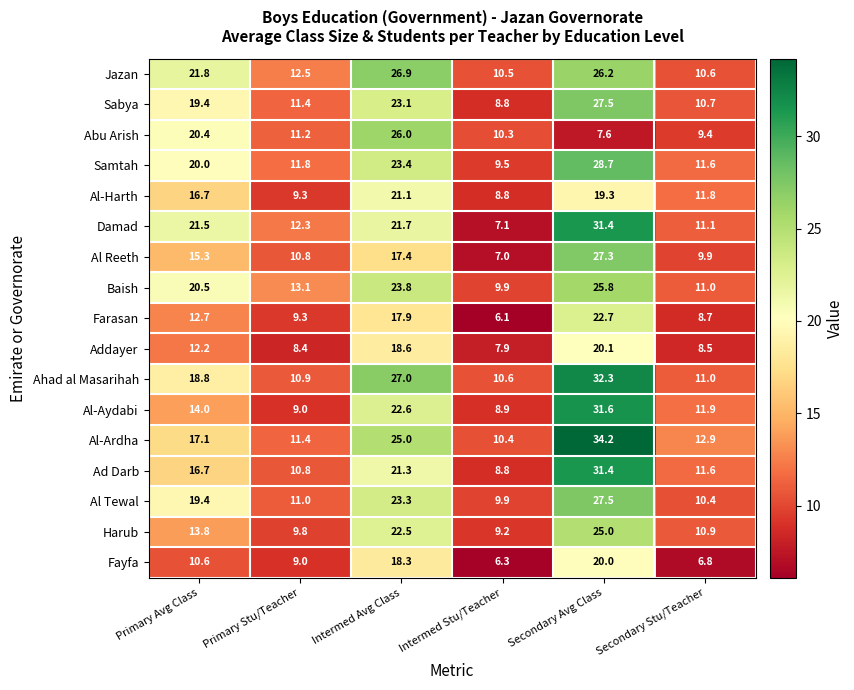

At which label is Fayfa closest to 13?

Primary Avg Class